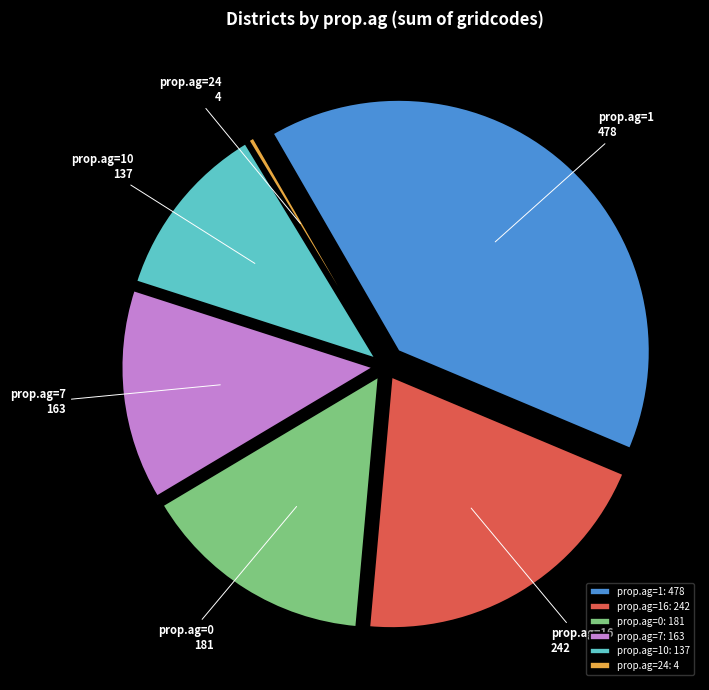

What is the smallest slice in the pie chart?

prop.ag=24: 4